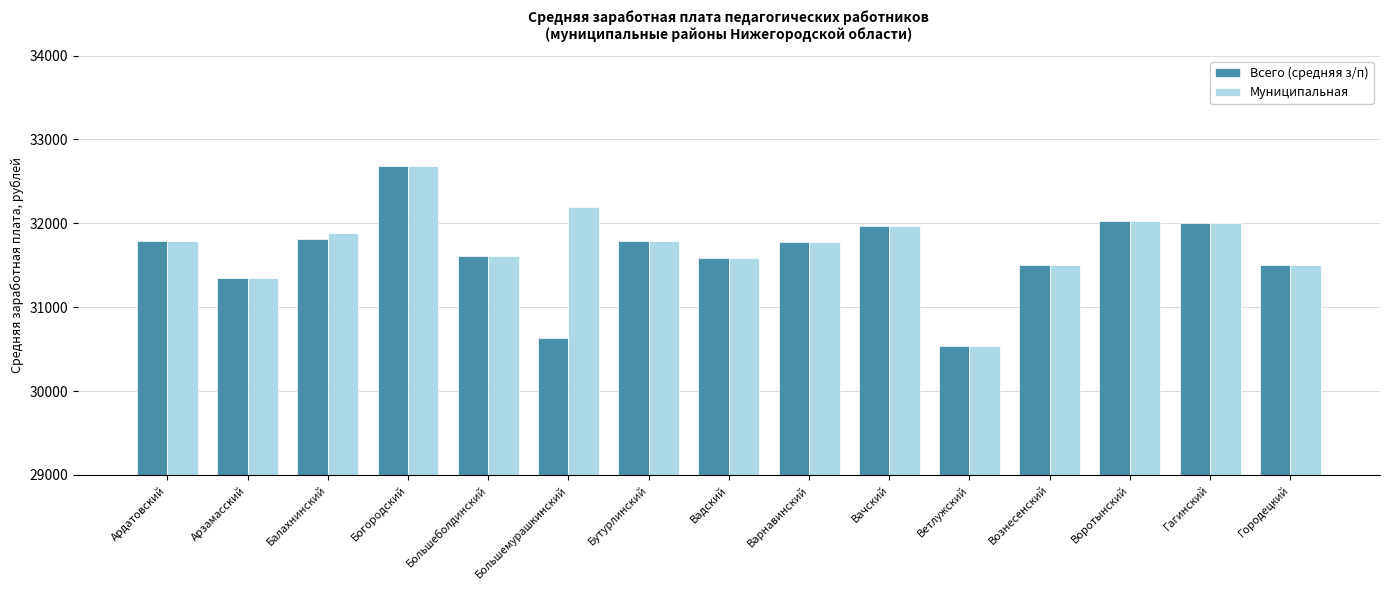

The value of Муниципальная at Воротынский is 32023.3. True or false?

True